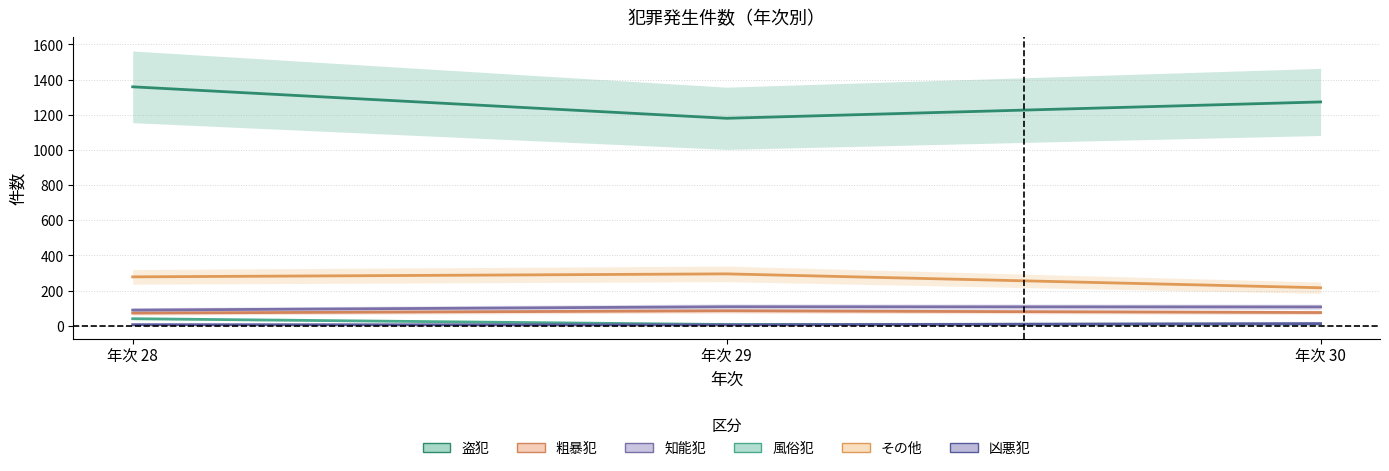

The その他 series shows 278 at 年次 28. True or false?

True